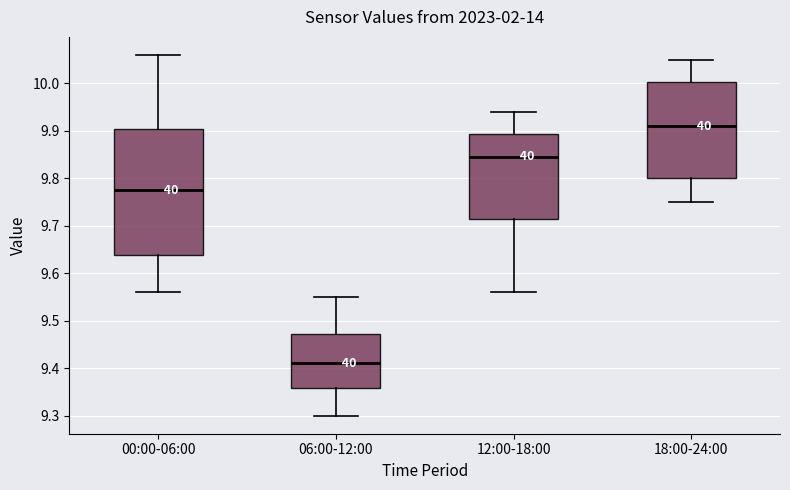

Which box's median line is the highest?

18:00-24:00